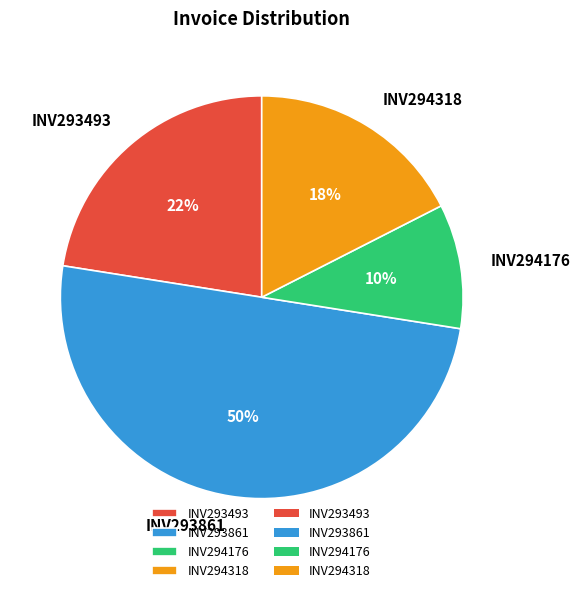

Count the number of slices in the pie.

4